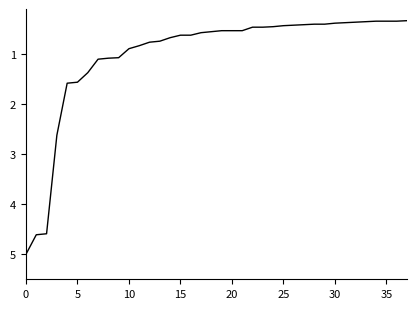

What is the difference between the maximum and minimum values?

4.7